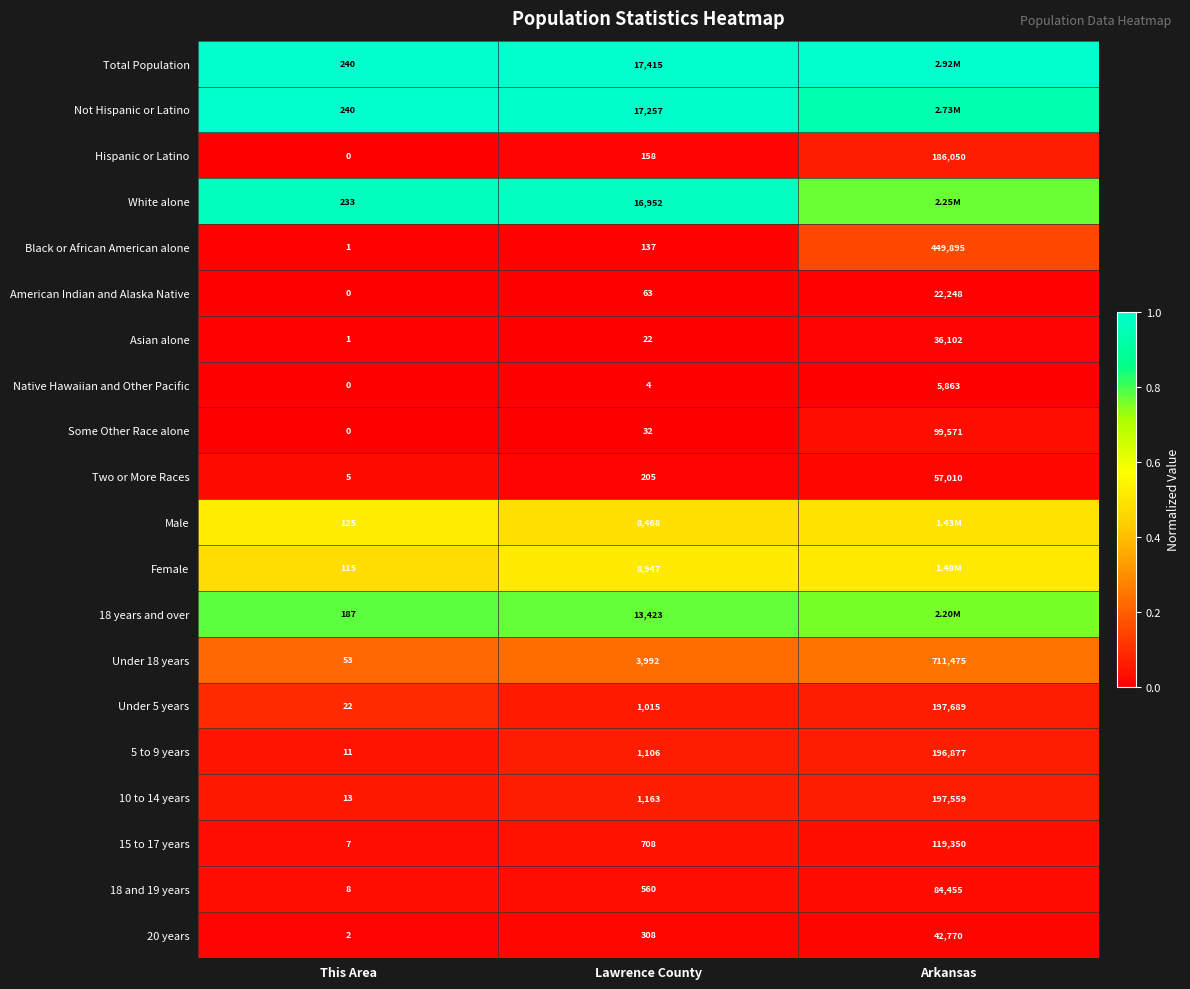

Where is 20 years nearest to the value 21386?

Lawrence County